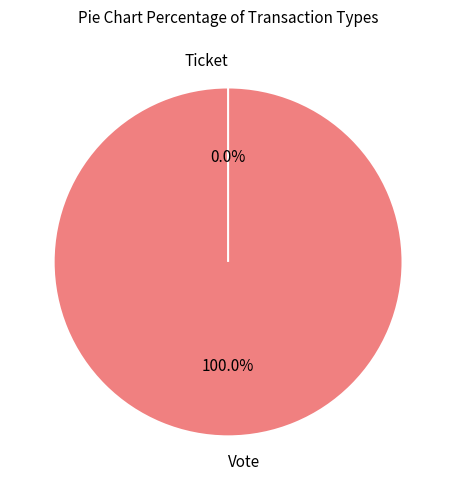

To the nearest percent, what is the combined percentage of Vote and Ticket?

100%